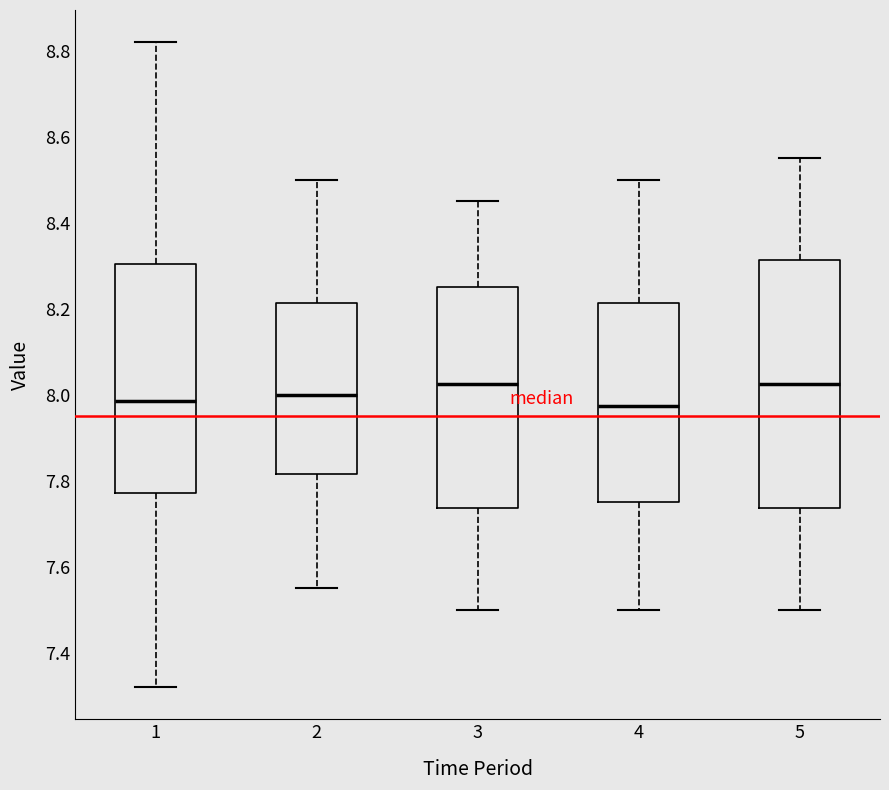

Comparing the boxes themselves (not the whiskers), which one is the tallest?

5